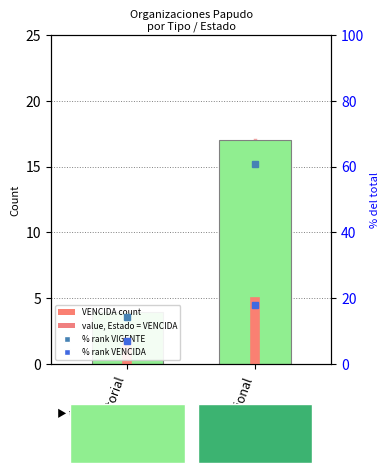

The % rank VENCIDA series shows 17.9 at Funcional. True or false?

True